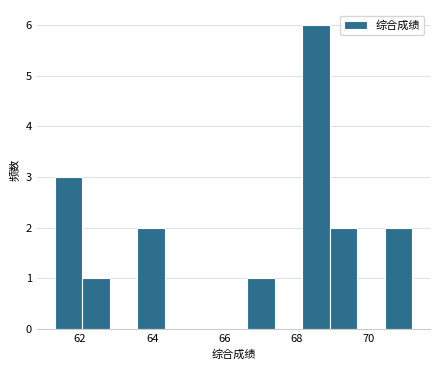

Read against the x-axis, roughly where is the centre of the tallest bar?

68.6